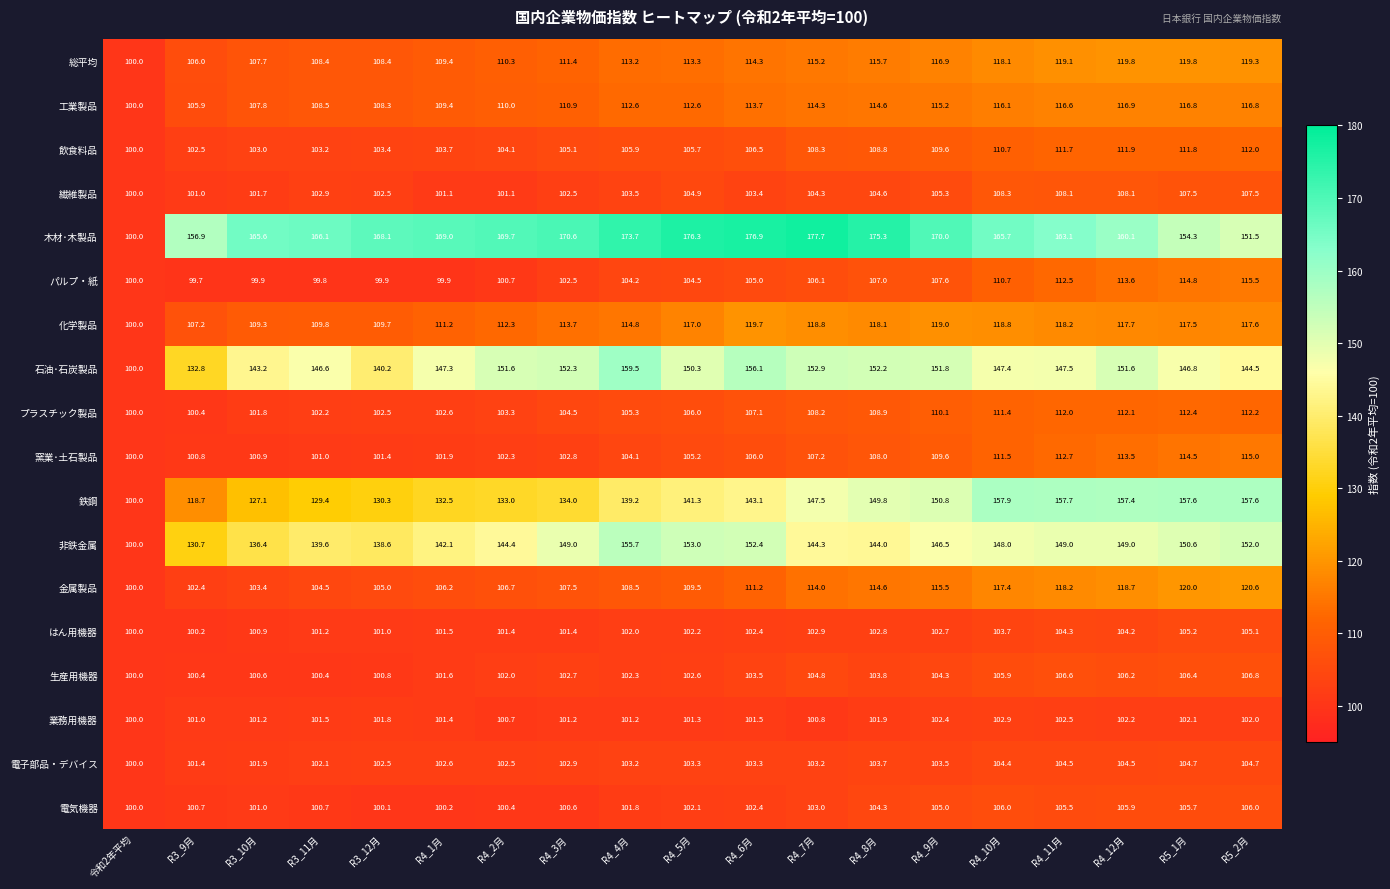

Which series has the largest total across all categories?

木材･木製品